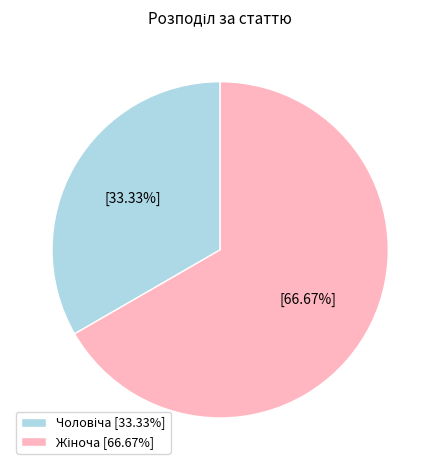

Is there any slice that represents more than half of the pie?

Yes